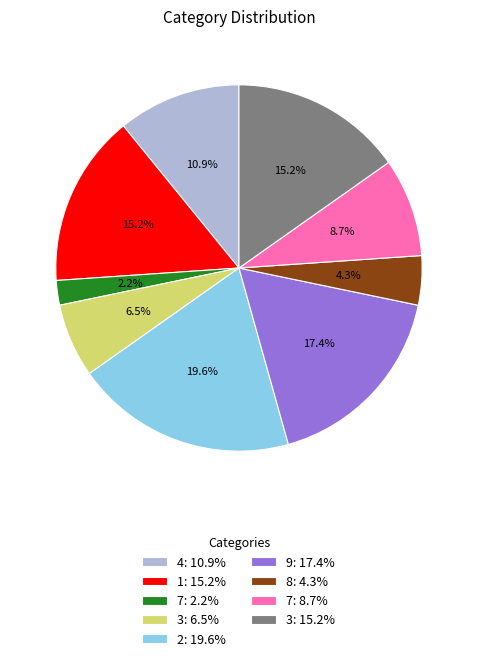

Count the number of slices in the pie.

9